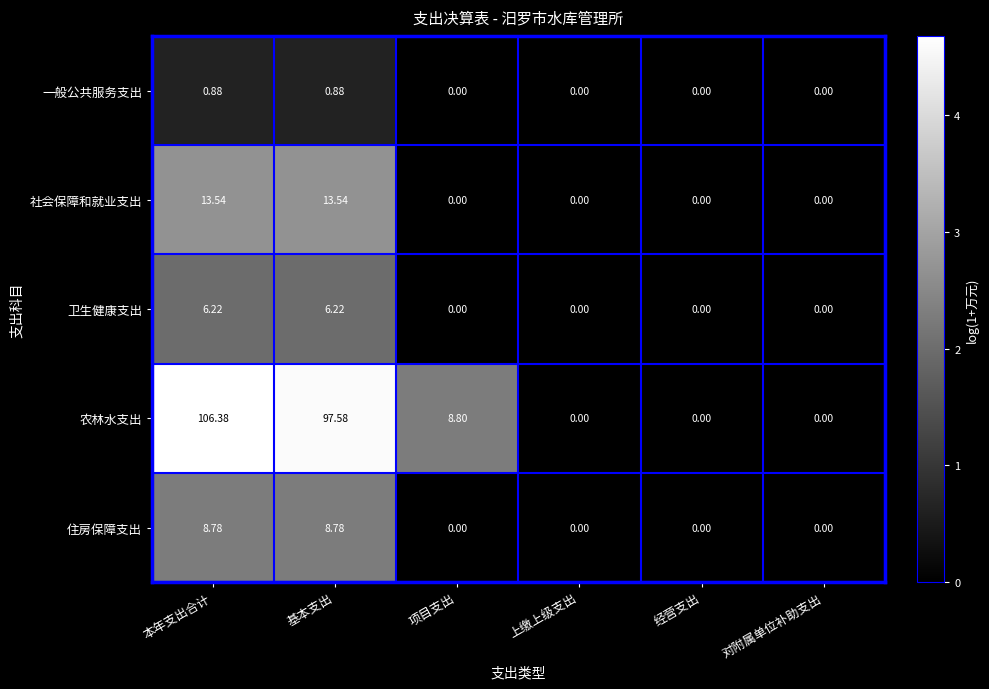

Which series has the widest spread of values?

农林水支出